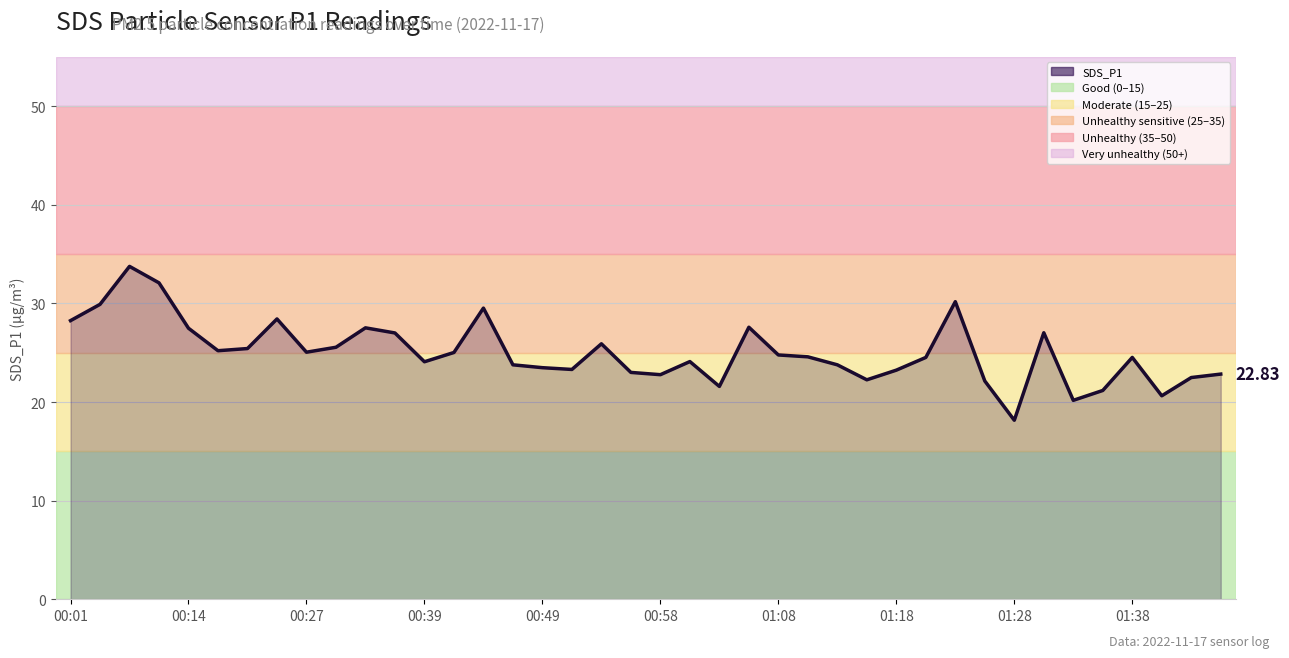

What is the difference between the maximum and minimum values?

15.6